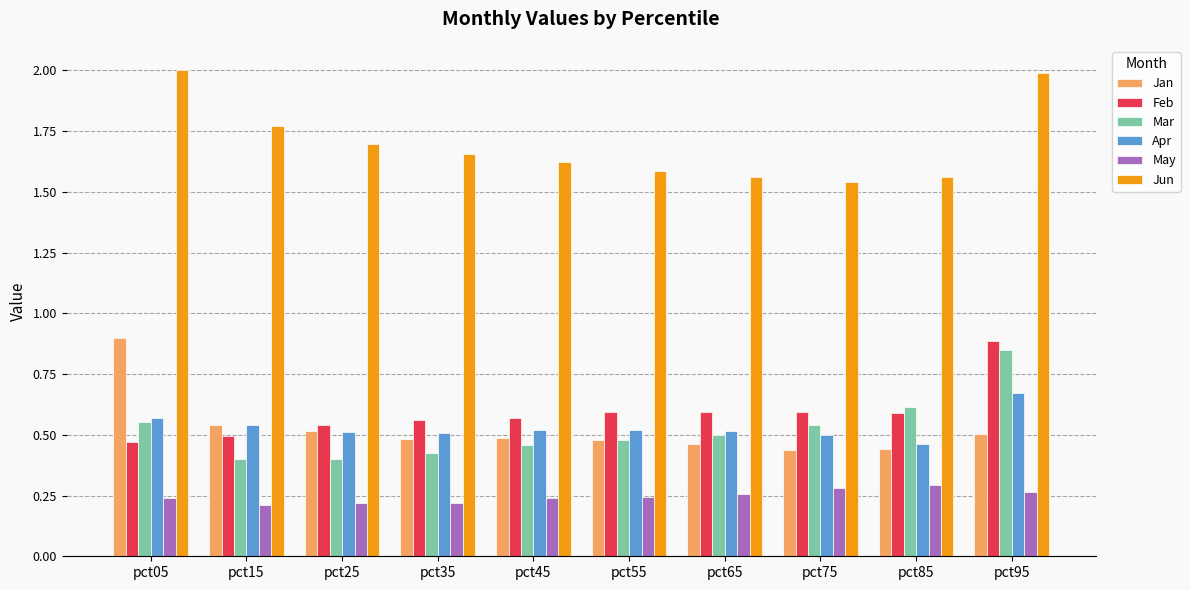

Between pct85 and pct95, which series saw the biggest shift?

Jun